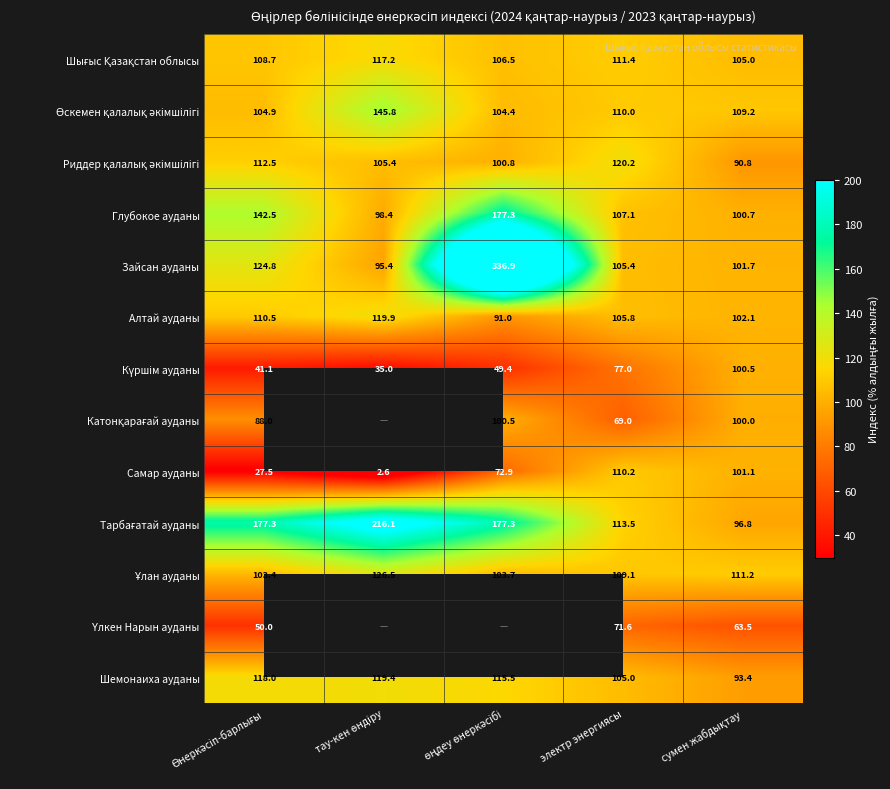

What is the total value across all series at электр энергиясы?

1315.3